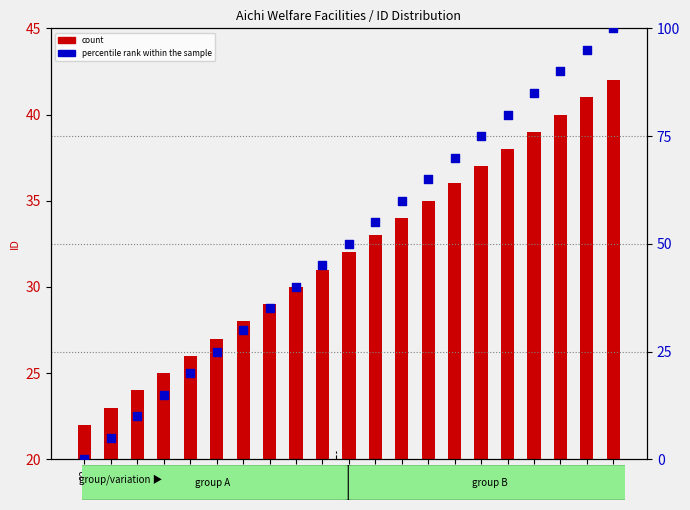

Which series reaches the maximum Y coordinate?

percentile rank within the sample